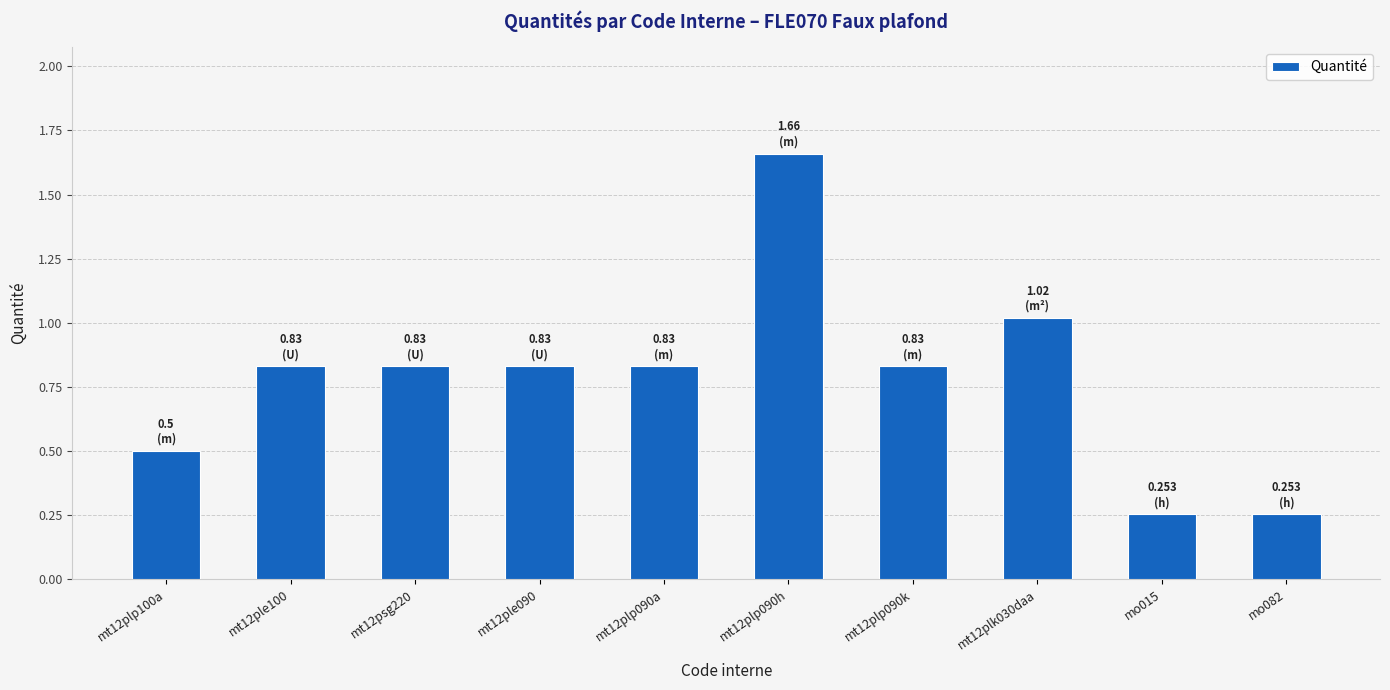

What is the change in value from mt12plp090k to mo082?

-0.6